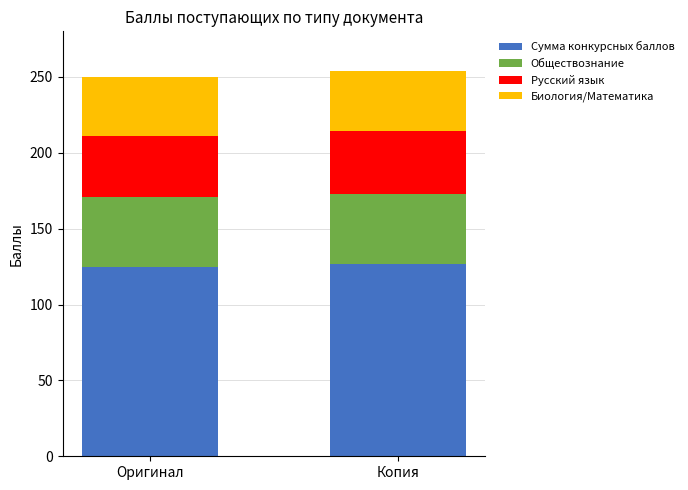

What is the average value of the Сумма конкурсных баллов series?

126